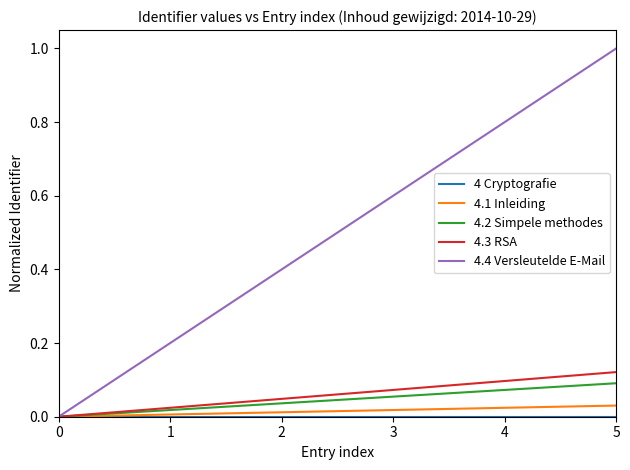

Is the value of 4.1 Inleiding at 4 greater than the value of 4.3 RSA at 0?

Yes